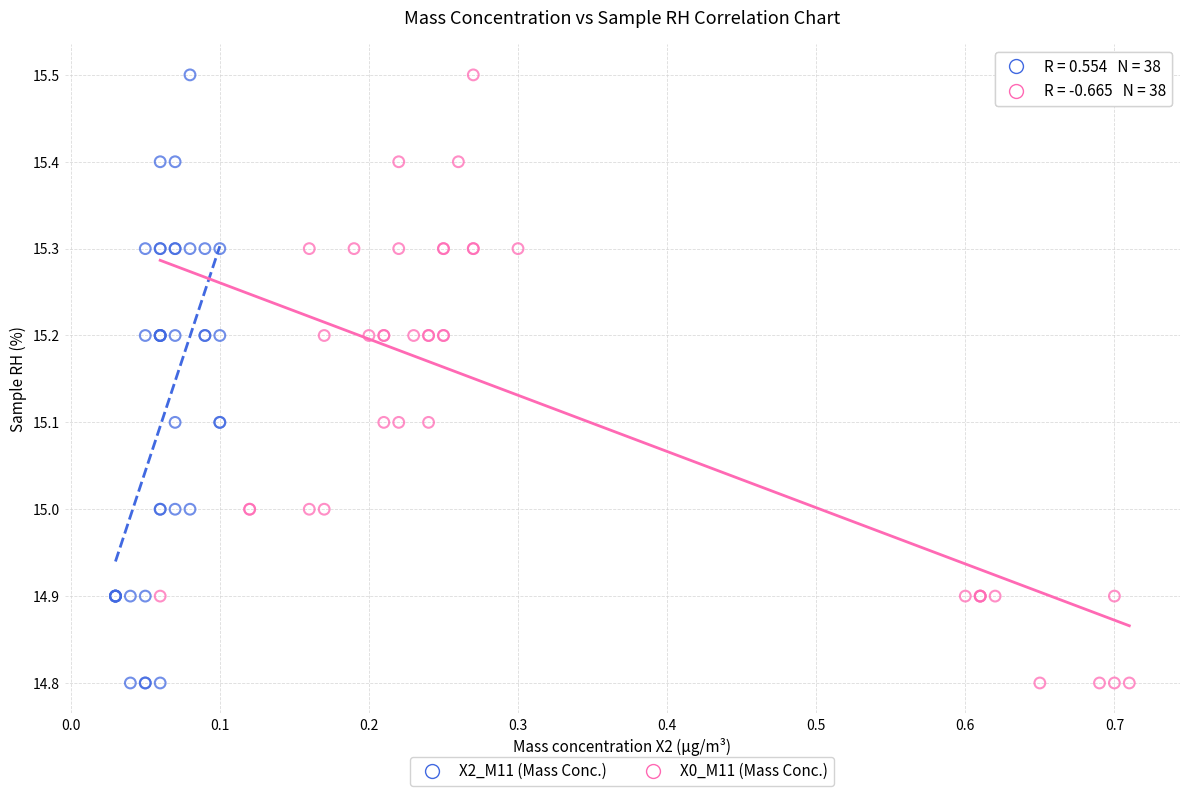

What are all the series names shown in the legend?

X2_M11 (Mass Conc.), X0_M11 (Mass Conc.)